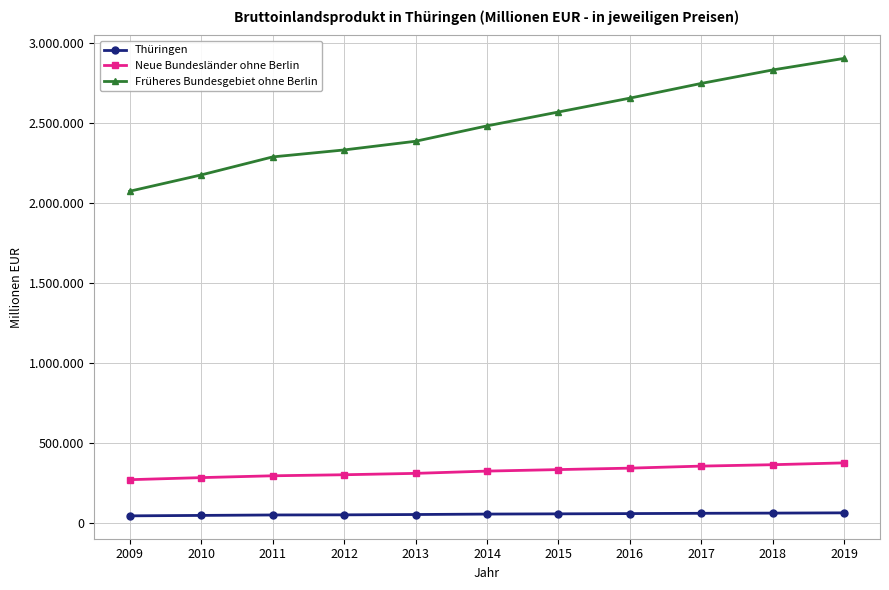

Which label corresponds to the largest value in the chart?

2019